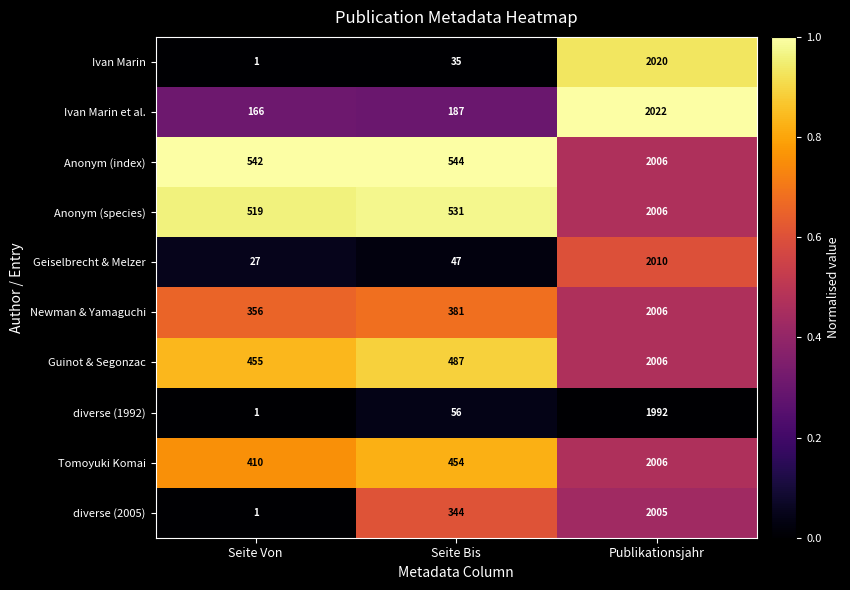

Reading left to right, extract all data points from this chart.

Ivan Marin: 1	35	2020
Ivan Marin et al.: 166	187	2022
Anonym (index): 542	544	2006
Anonym (species): 519	531	2006
Geiselbrecht & Melzer: 27	47	2010
Newman & Yamaguchi: 356	381	2006
Guinot & Segonzac: 455	487	2006
diverse (1992): 1	56	1992
Tomoyuki Komai: 410	454	2006
diverse (2005): 1	344	2005